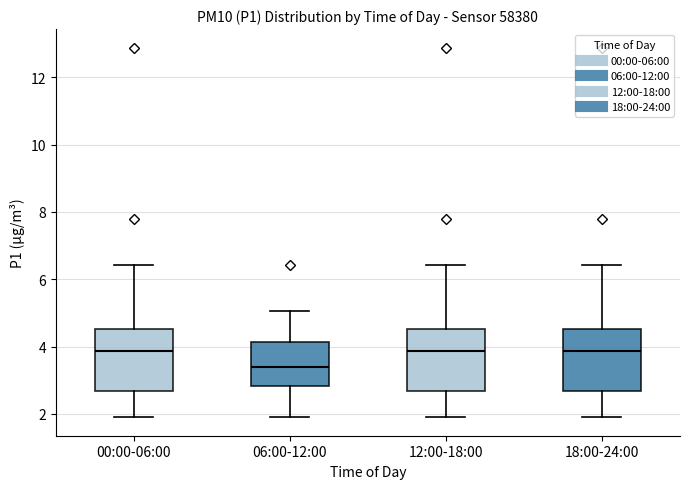

Where does the upper whisker of the box for 00:00-06:00 end on the y-axis? The values are not printed on the chart, so give them approximately, as read against the axis.

6.4